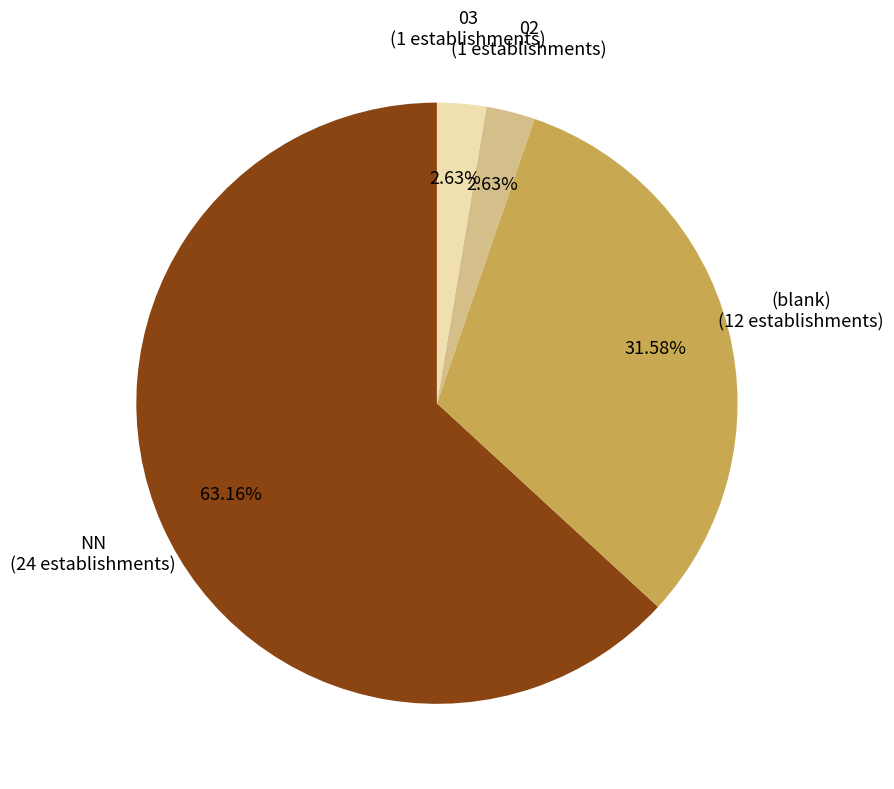

How many segments does this pie chart have?

4